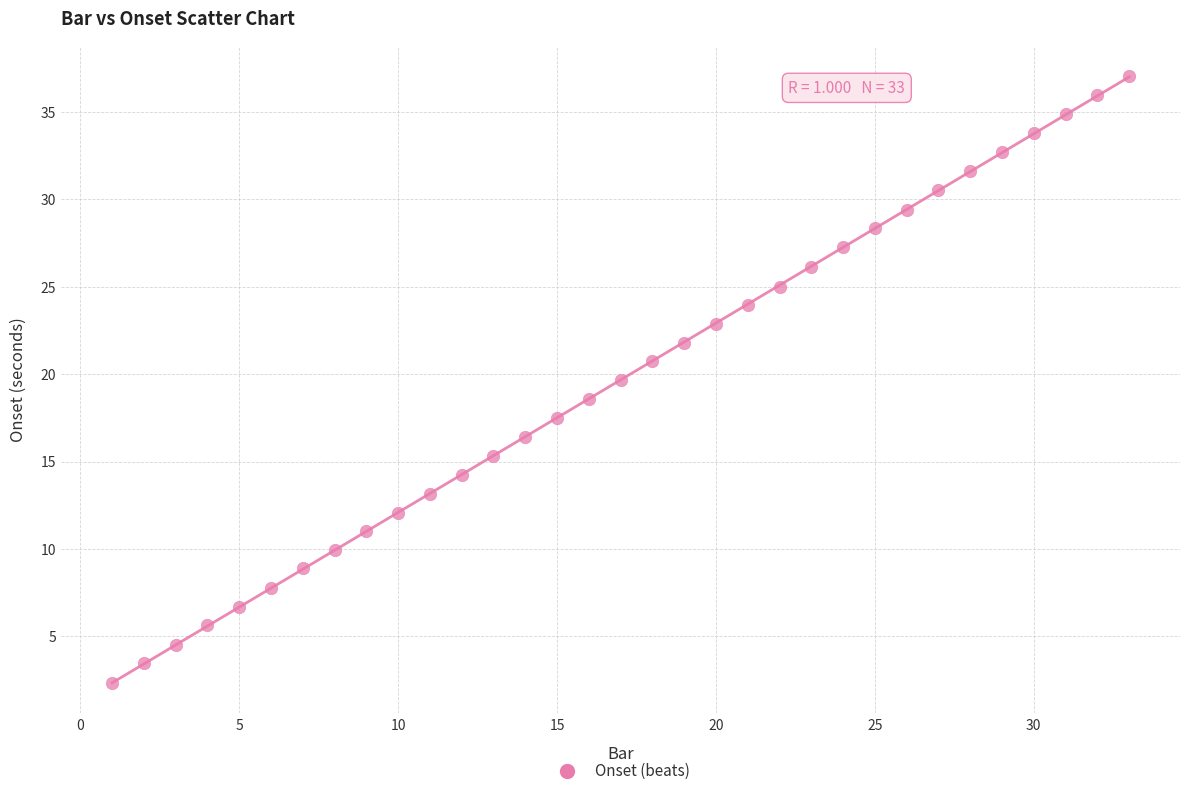

What is the range of X values (max minus min)?

32.0